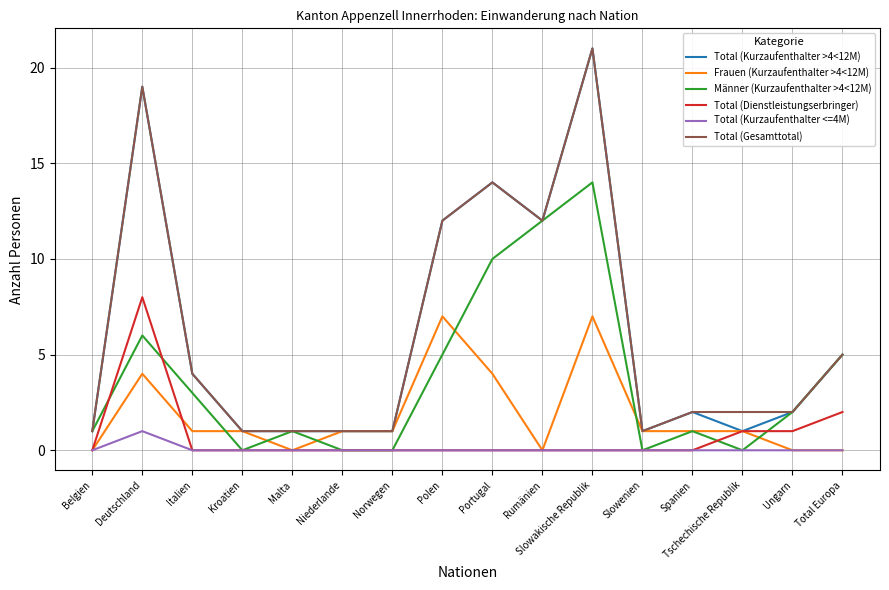

What position from the right is Portugal?

8